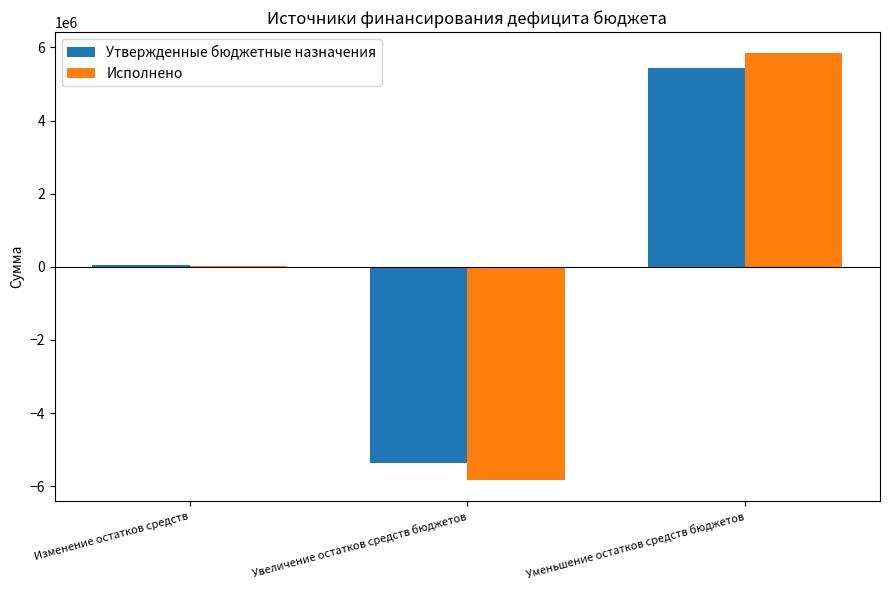

True or false: Исполнено has a value of 11690.7 at Изменение остатков средств.

True